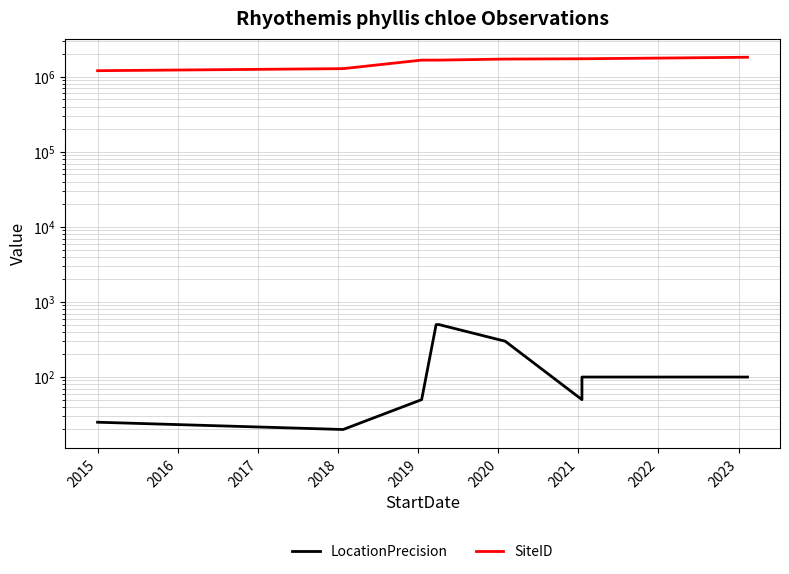

What is the value of the LocationPrecision point at the 10th from the left?

100